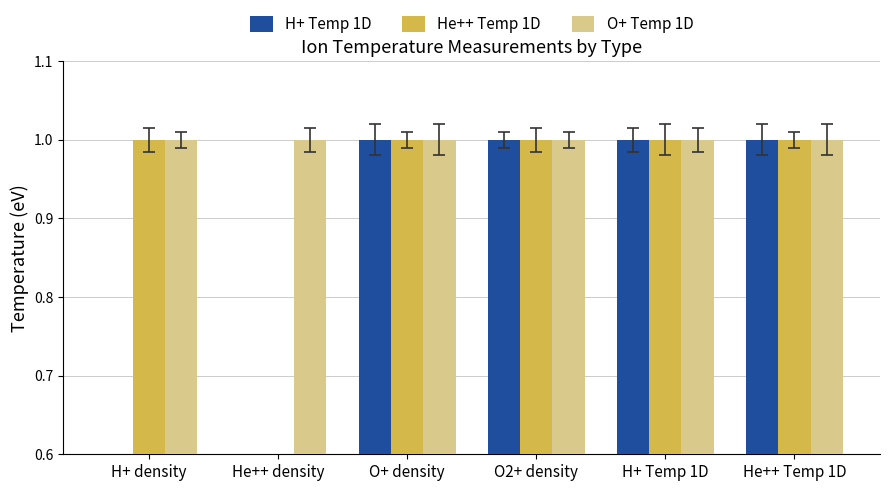

How many H+ Temp 1D values are between 0 and 1?

6